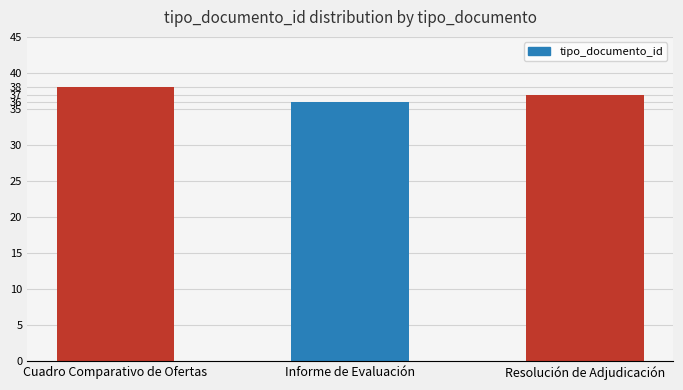

The value at Cuadro Comparativo de Ofertas is 10. True or false?

False